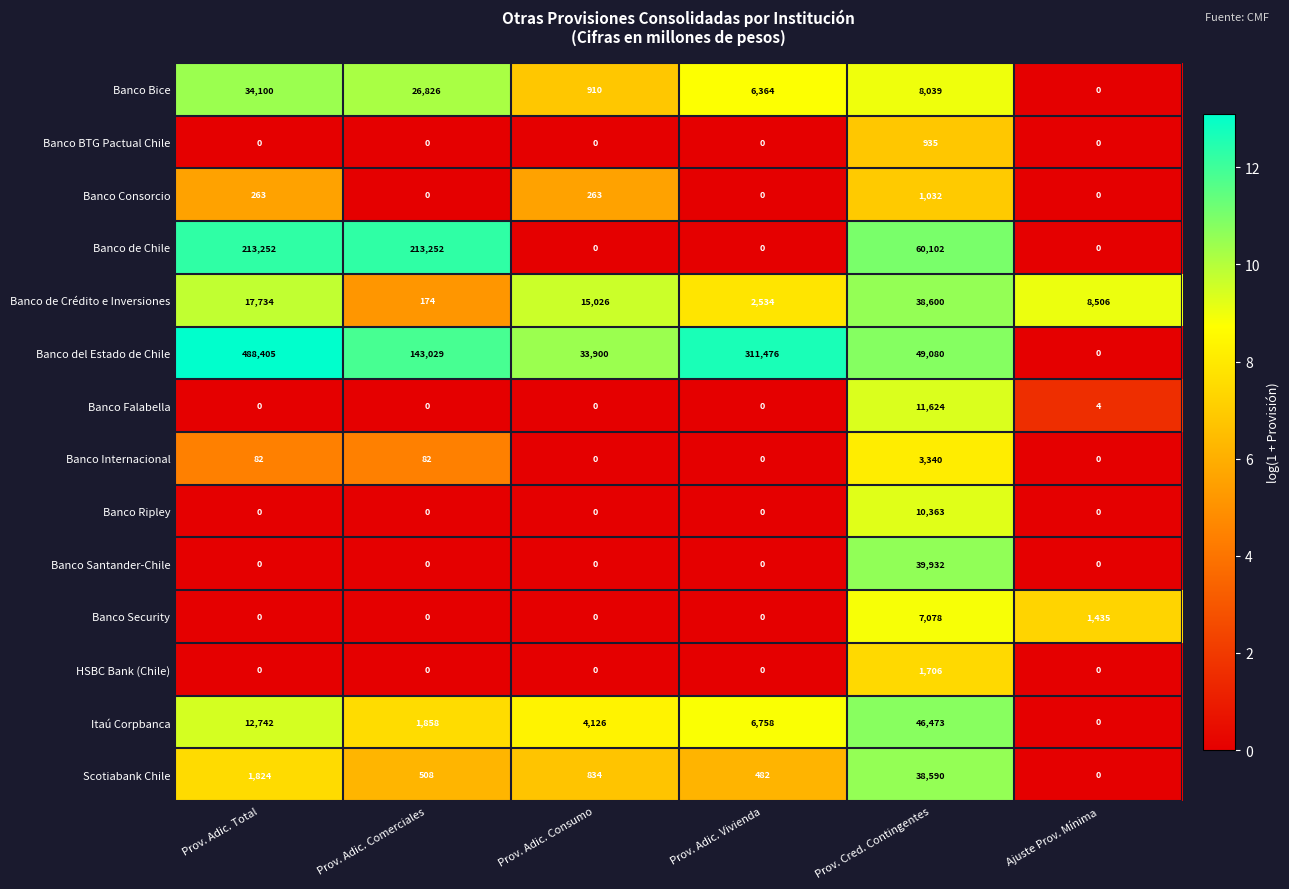

Between Prov. Adic. Total and Prov. Adic. Comerciales, which series saw the biggest shift?

Banco del Estado de Chile